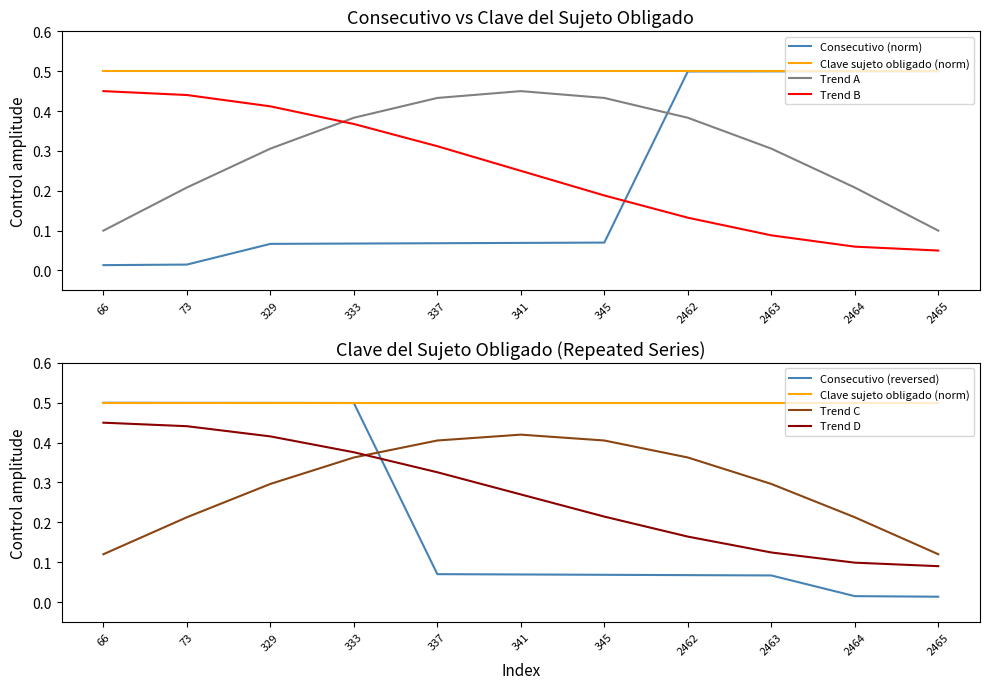

True or false: the data shows 0.1 at 337.

True